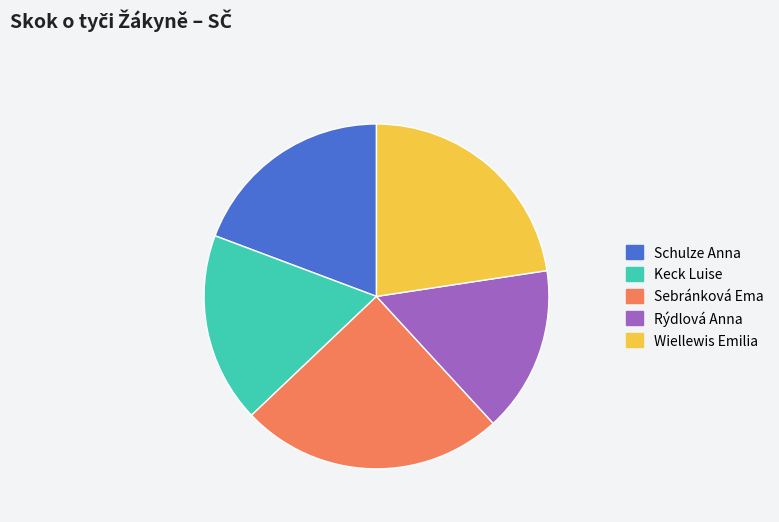

Approximately how many times larger is the value at Sebránková Ema compared to Rýdlová Anna?

1.6